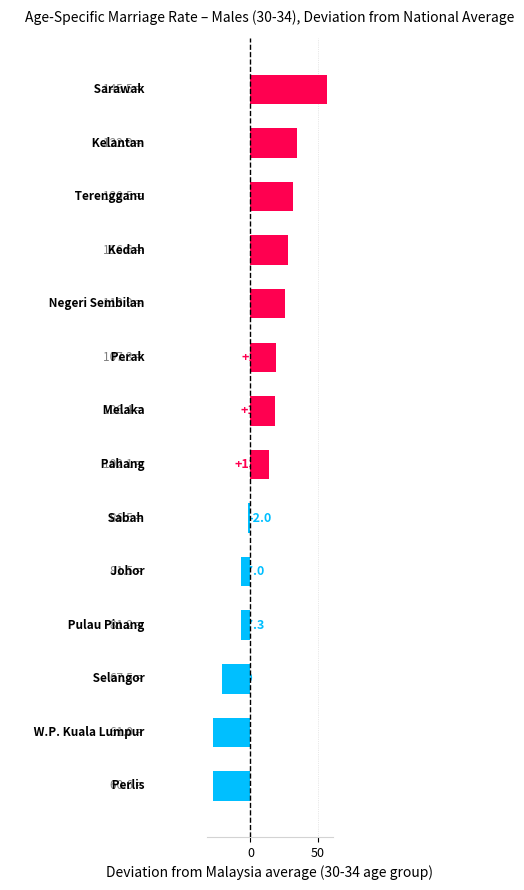

What is the minimum value shown in the chart?

-27.9